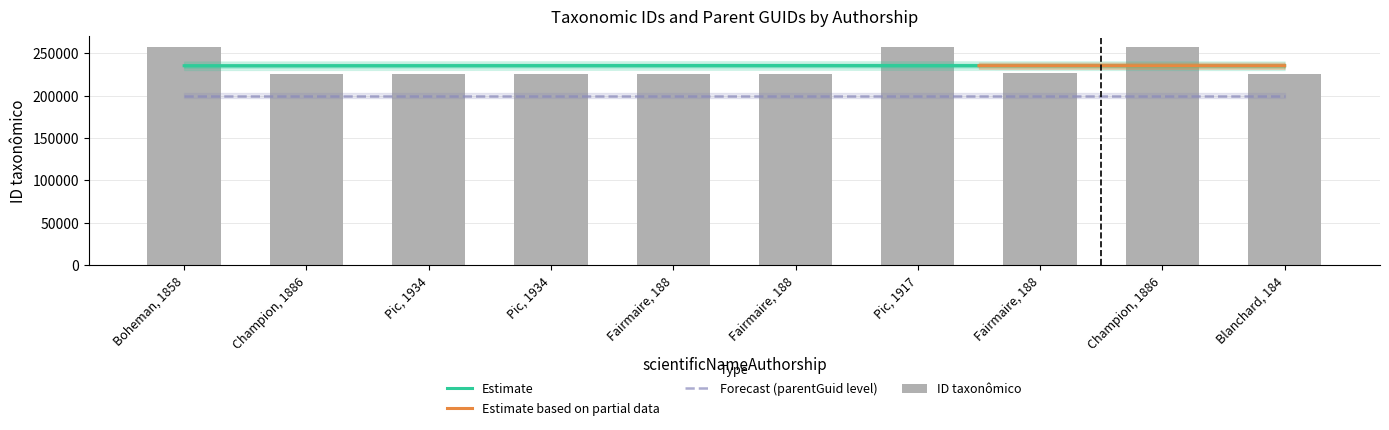

Are the bars horizontal?

No